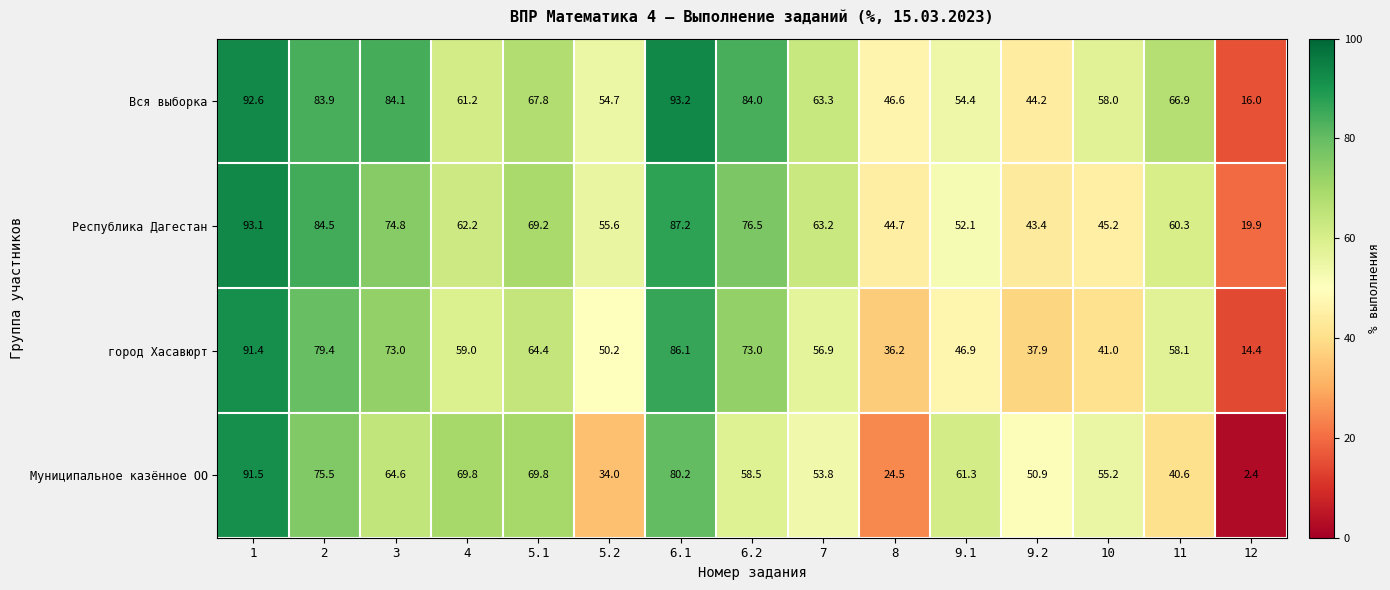

Rank the series at 12 from highest to lowest value.

Республика Дагестан, Вся выборка, город Хасавюрт, Муниципальное казённое ОО